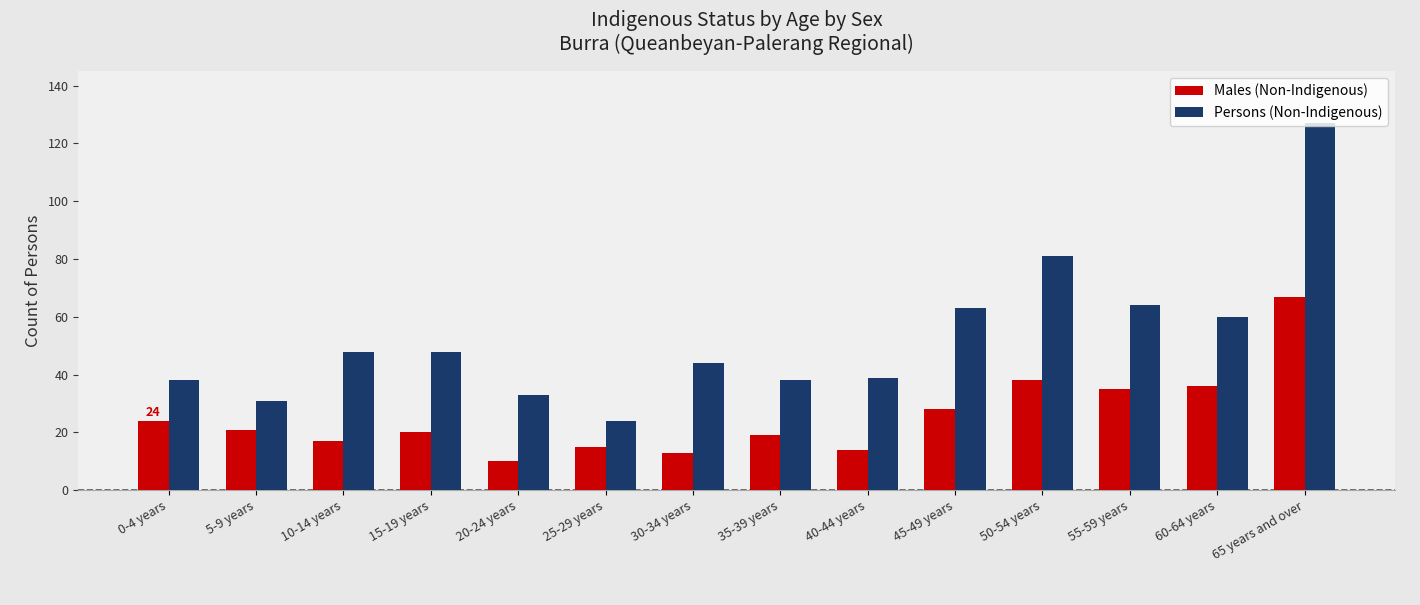

What is the average value of the Persons (Non-Indigenous) series?

53